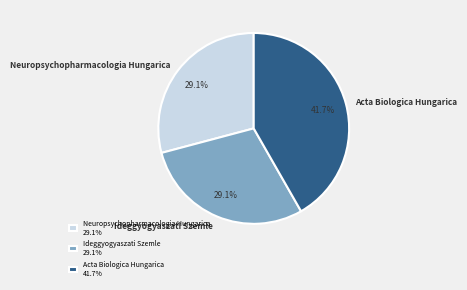

To the nearest percent, what portion does Neuropsychopharmacologia Hungarica represent?

29%